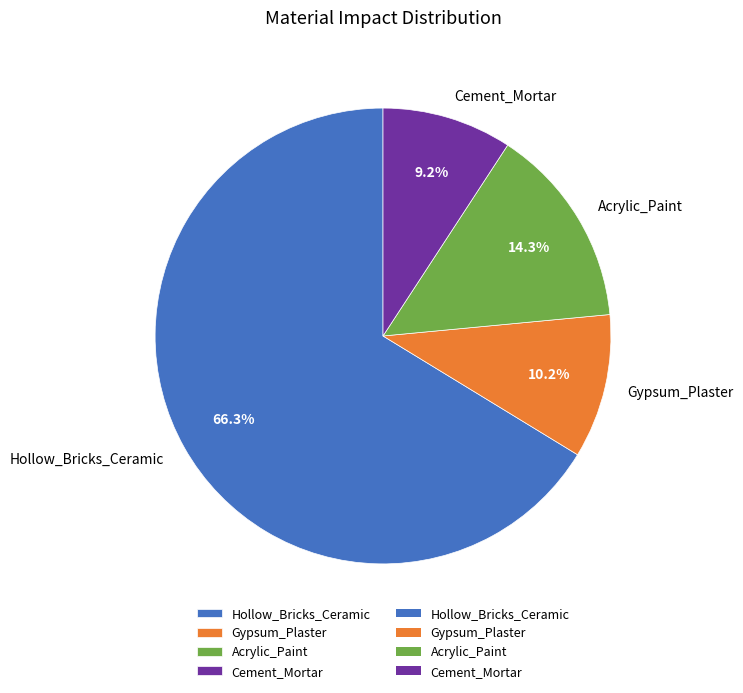

What is the smallest slice in the pie chart?

Cement_Mortar